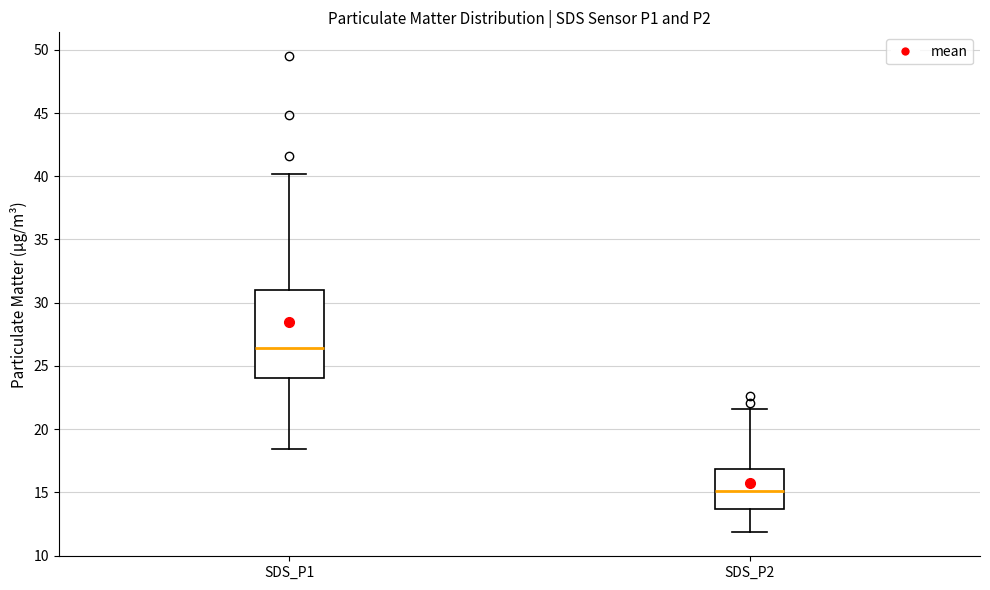

Which box's median line is the lowest?

SDS_P2